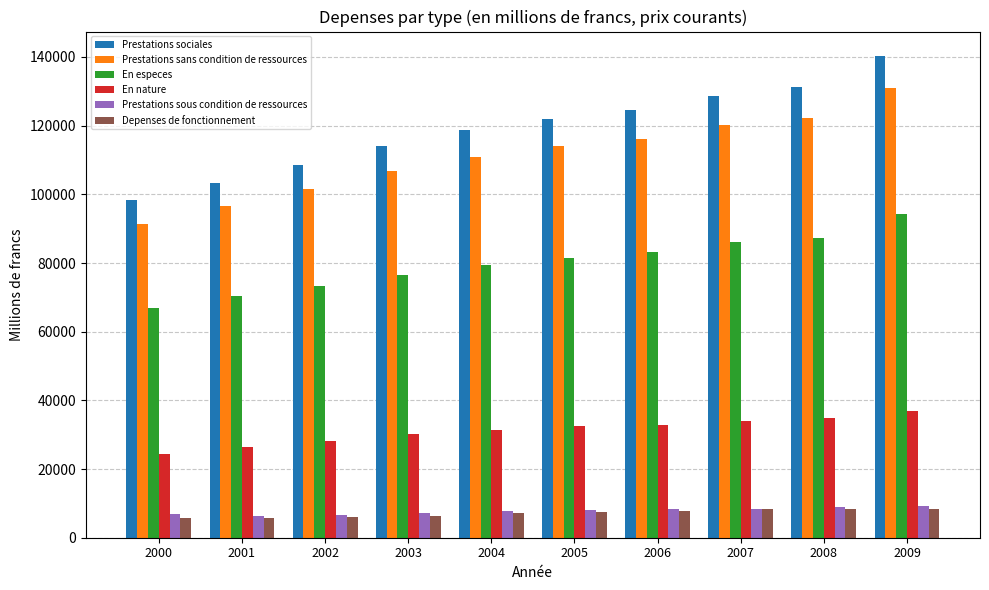

At how many categories does at least one series exceed 8896?

10